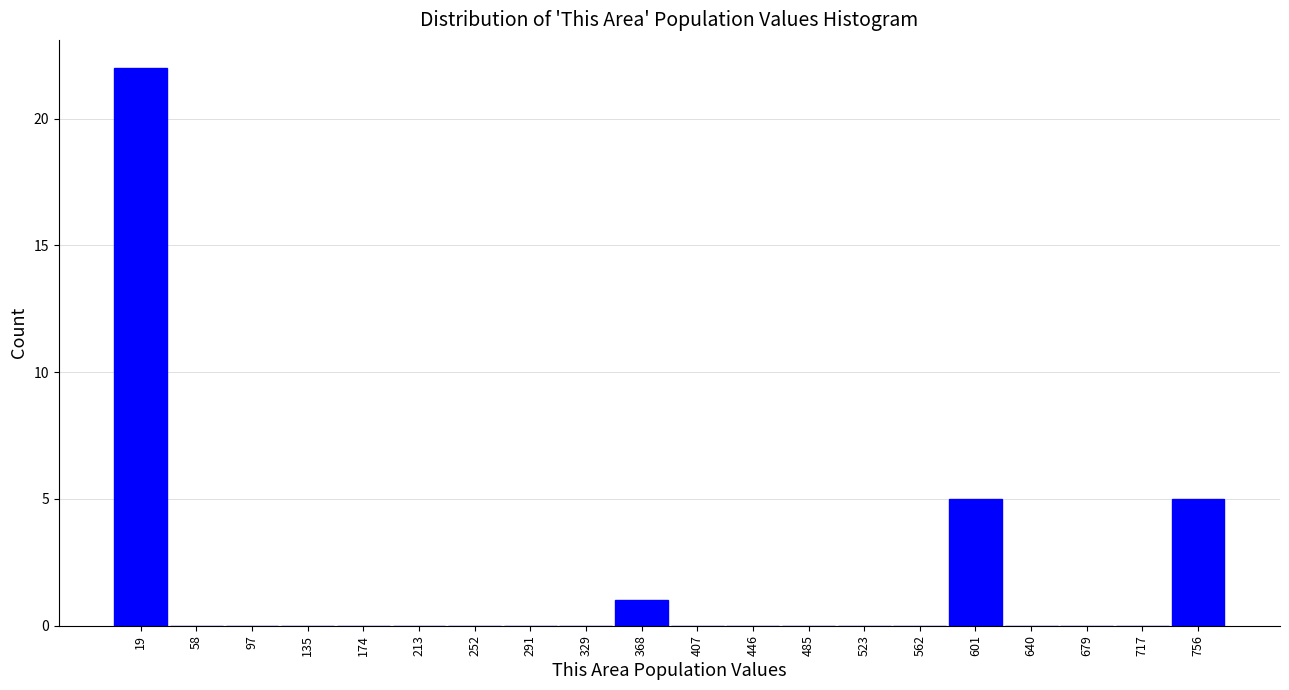

How tall is the bar that spans 735 to 775 on the x-axis? Neither the bar edges nor the heights are printed on the chart, so give them approximately, as read against the axes.

5